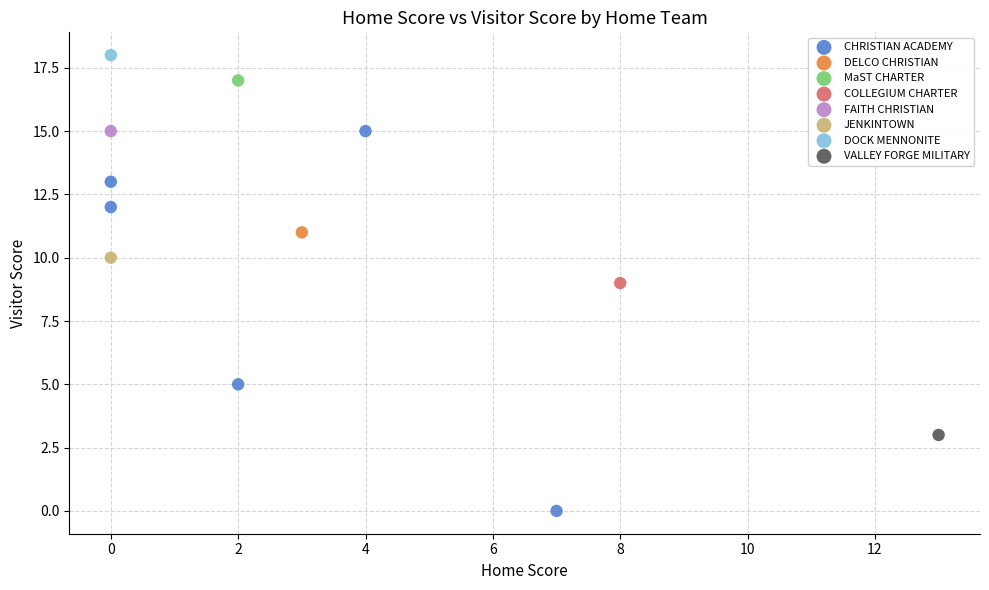

What are all the series names shown in the legend?

CHRISTIAN ACADEMY, DELCO CHRISTIAN, MaST CHARTER, COLLEGIUM CHARTER, FAITH CHRISTIAN, JENKINTOWN, DOCK MENNONITE, VALLEY FORGE MILITARY